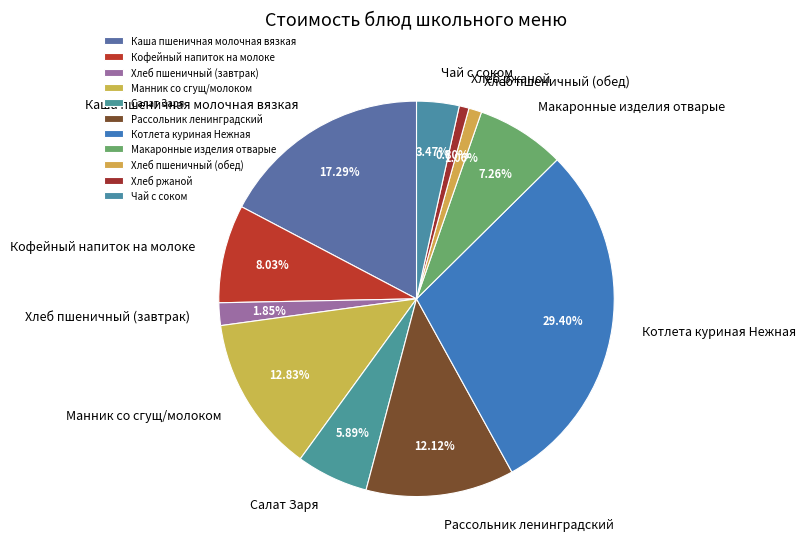

Which has a higher value, Котлета куриная Нежная or Чай с соком?

Котлета куриная Нежная